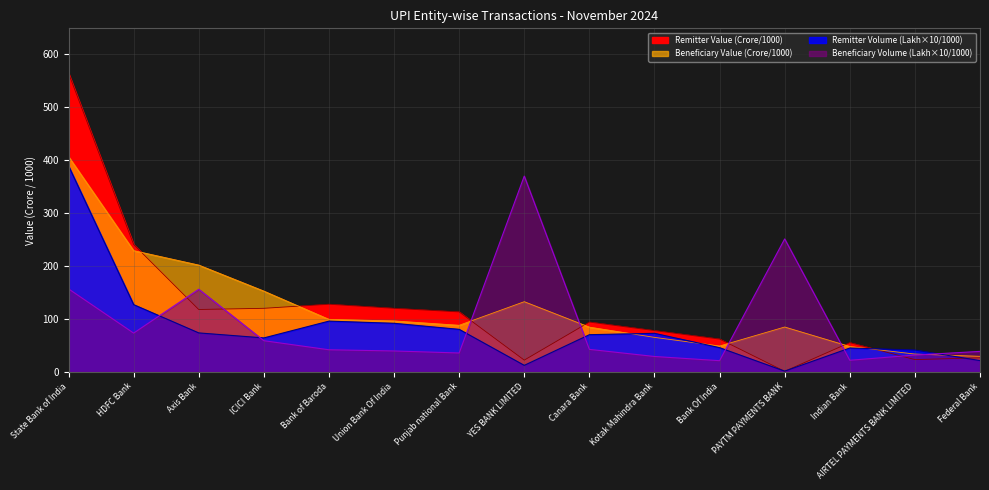

What is the value of the Remitter Volume (Lakh) point at the 13th from the left?

45.0